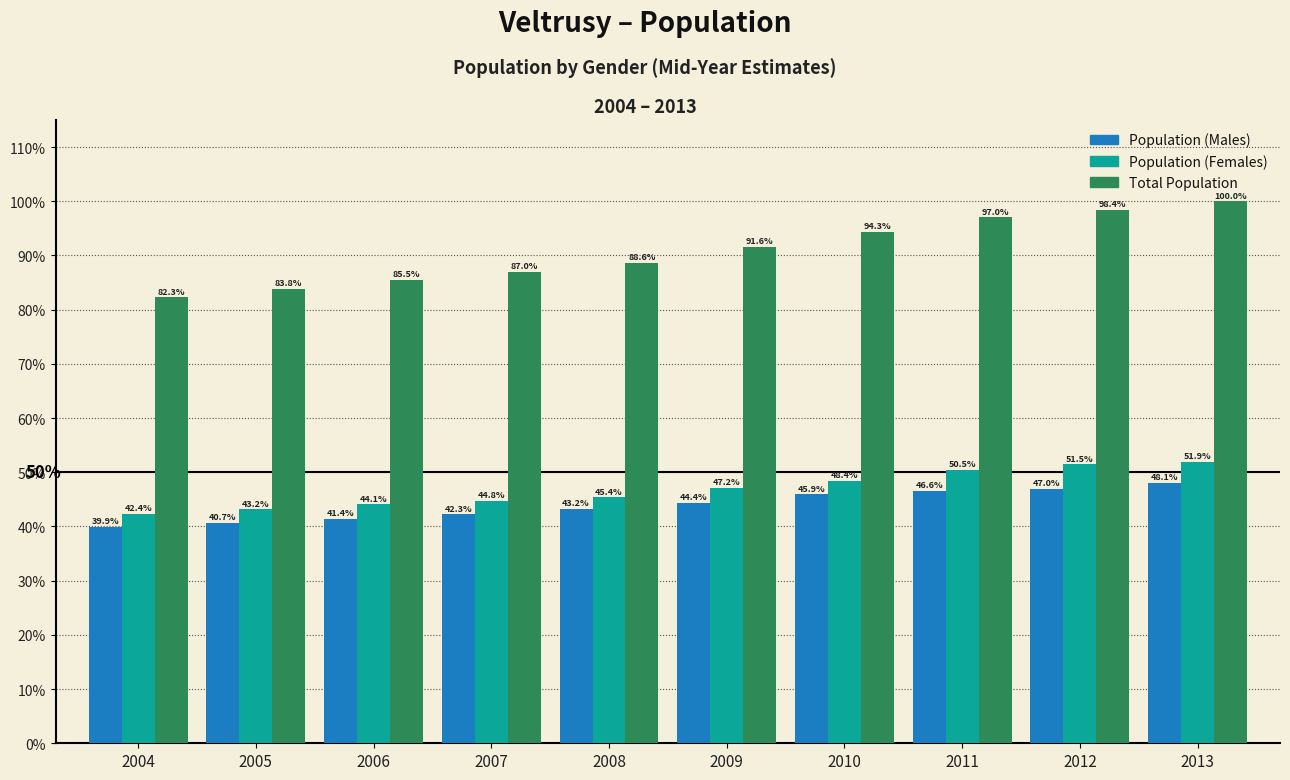

Reading left to right, extract all data points from this chart.

Population (Males): 2004=39.9	2005=40.7	2006=41.4	2007=42.3	2008=43.2	2009=44.4	2010=45.9	2011=46.6	2012=47.0	2013=48.1
Population (Females): 2004=42.4	2005=43.2	2006=44.1	2007=44.8	2008=45.4	2009=47.2	2010=48.4	2011=50.5	2012=51.5	2013=51.9
Total Population: 2004=82.3	2005=83.8	2006=85.5	2007=87.0	2008=88.6	2009=91.6	2010=94.3	2011=97.0	2012=98.4	2013=100.0